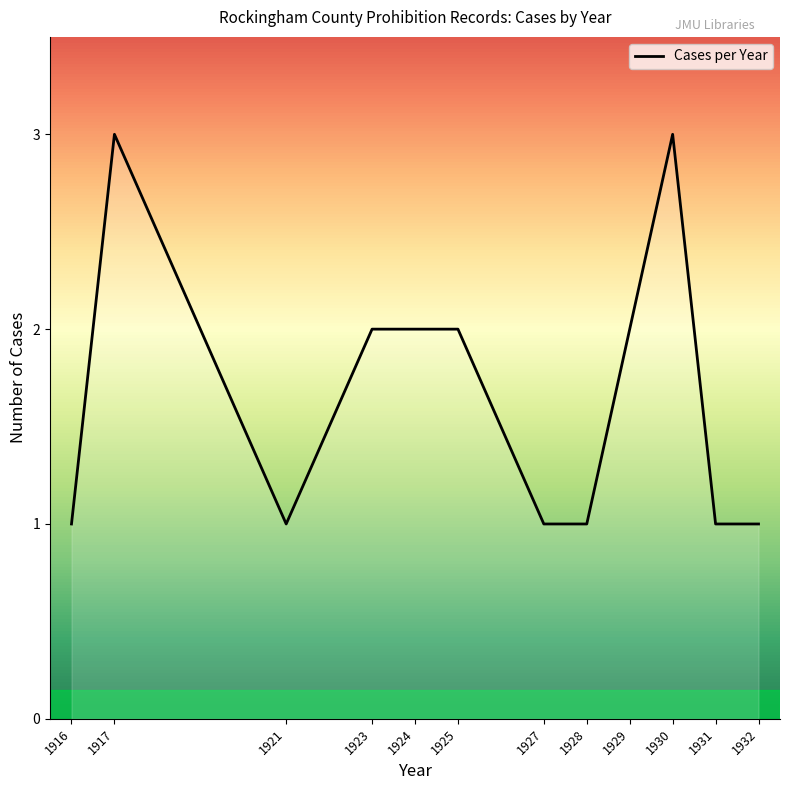

What is the maximum value shown in the chart?

3